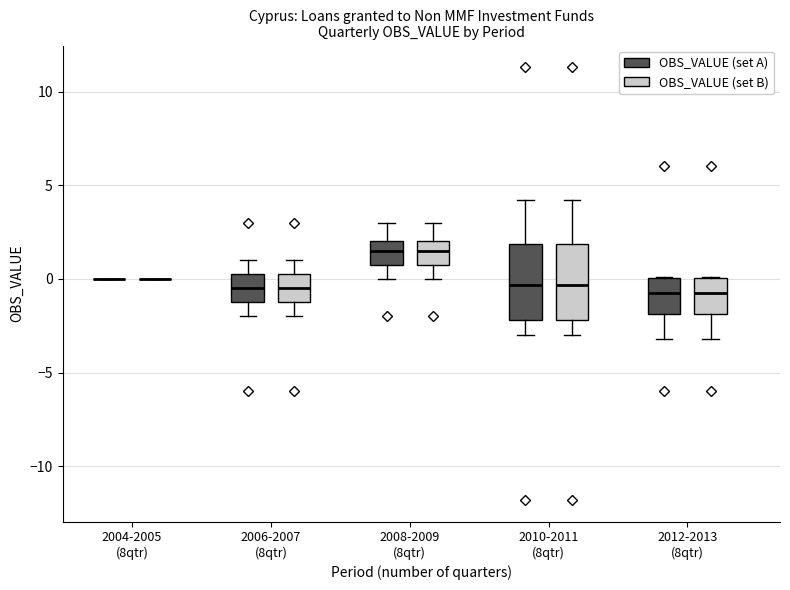

Reading left to right, read every box against the y-axis: the position of its median line, the range the box covers, and the ends of its whiskers. The values are not printed on the chart, so give them approximately, as read against the axis.

2004-2005 (8qtr) (OBS_VALUE (set A)): box collapsed to a line at 0.0, whiskers 0.0 to 0.0
2004-2005 (8qtr) (OBS_VALUE (set B)): box collapsed to a line at 0.0, whiskers 0.0 to 0.0
2006-2007 (8qtr) (OBS_VALUE (set A)): median -0.5, box -1.0 to 0.5, whiskers -2.0 to 1.0
2006-2007 (8qtr) (OBS_VALUE (set B)): median -0.5, box -1.0 to 0.5, whiskers -2.0 to 1.0
2008-2009 (8qtr) (OBS_VALUE (set A)): median 1.5, box 1.0 to 2.0, whiskers 0.0 to 3.0
2008-2009 (8qtr) (OBS_VALUE (set B)): median 1.5, box 1.0 to 2.0, whiskers 0.0 to 3.0
2010-2011 (8qtr) (OBS_VALUE (set A)): median -0.5, box -2.0 to 2.0, whiskers -3.0 to 4.0
2010-2011 (8qtr) (OBS_VALUE (set B)): median -0.5, box -2.0 to 2.0, whiskers -3.0 to 4.0
2012-2013 (8qtr) (OBS_VALUE (set A)): median -0.5, box -2.0 to 0.0, whiskers -3.0 to 0.0
2012-2013 (8qtr) (OBS_VALUE (set B)): median -0.5, box -2.0 to 0.0, whiskers -3.0 to 0.0